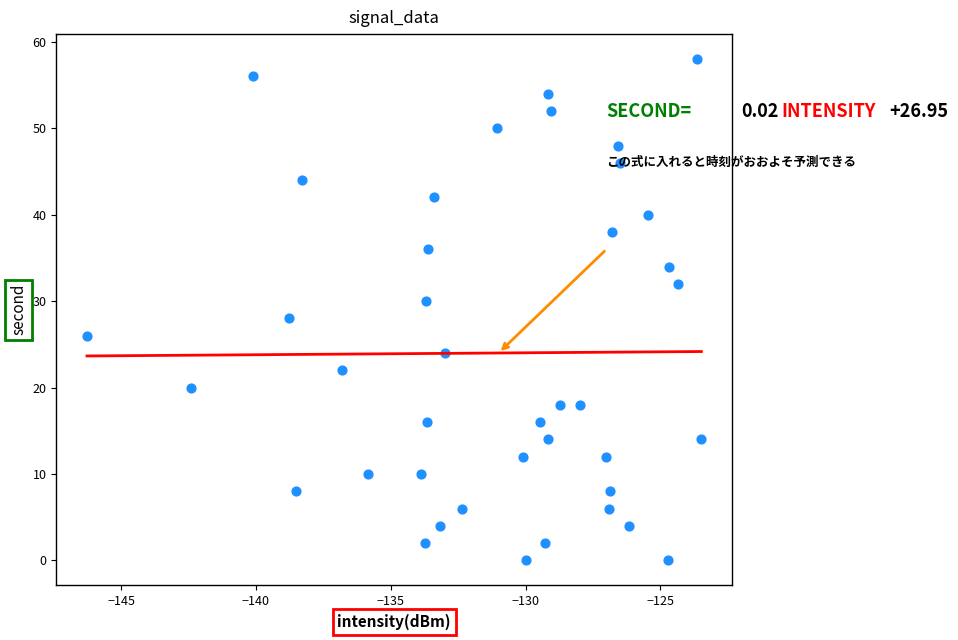

What is the range of Y values (max minus min)?

58